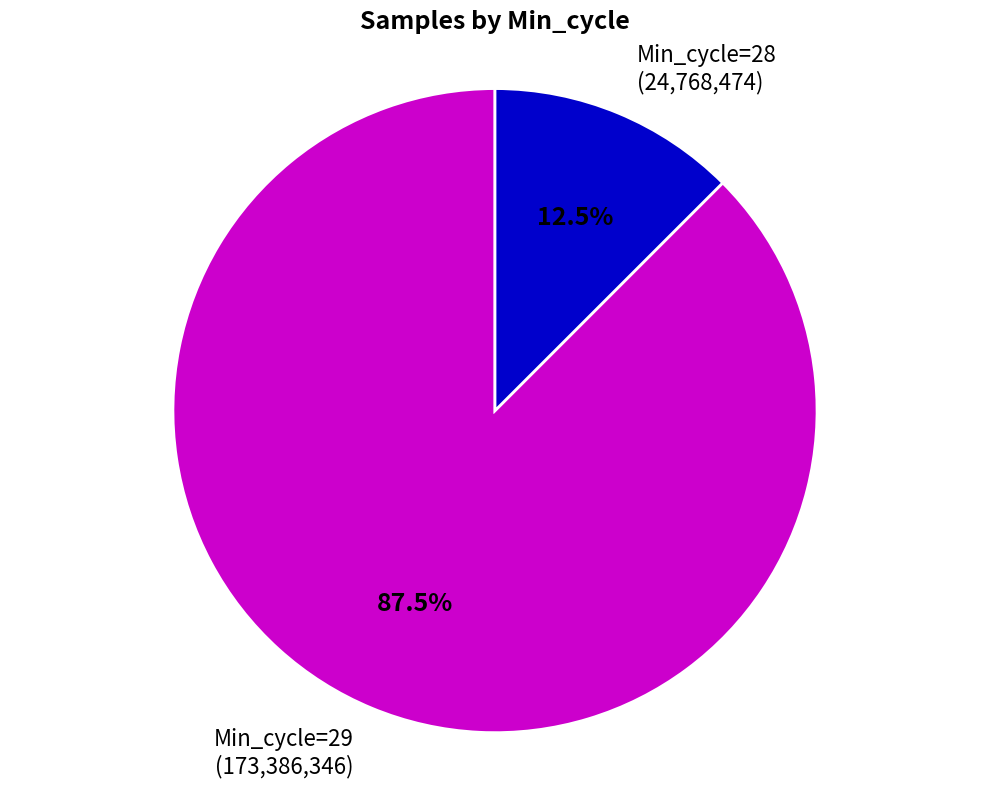

Rank the categories by value from lowest to highest.

Min_cycle=28 (24,768,474), Min_cycle=29 (173,386,346)